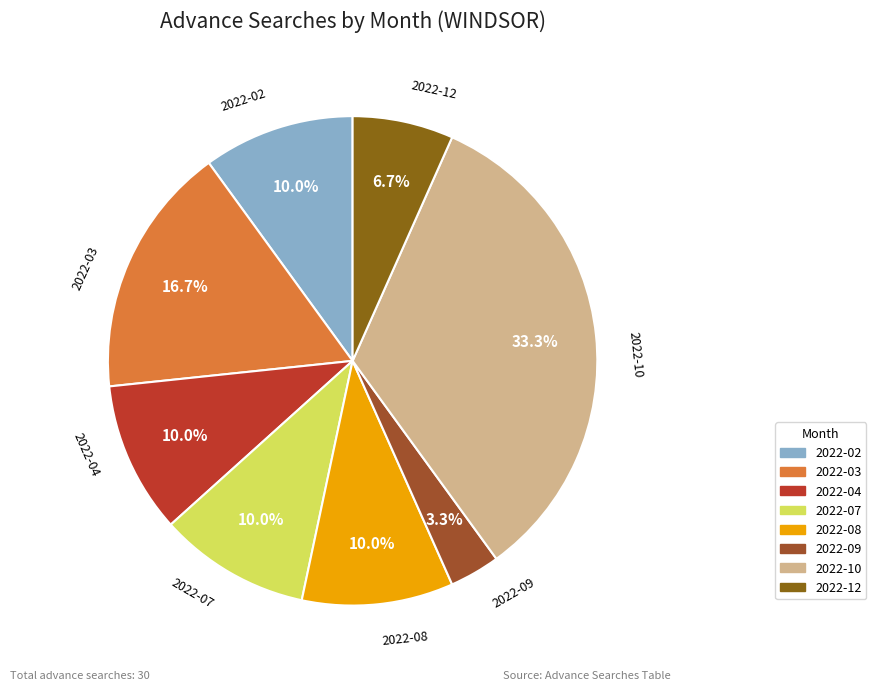

Approximately how many times larger is the value at 2022-09 compared to 2022-02?

0.3